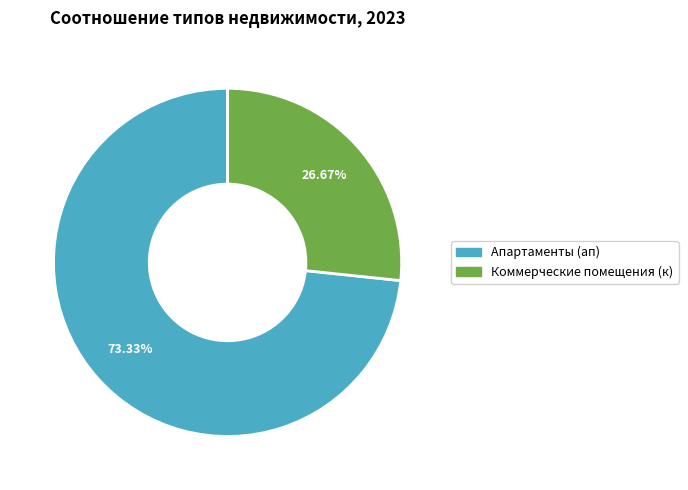

Does any single category account for the majority?

Yes